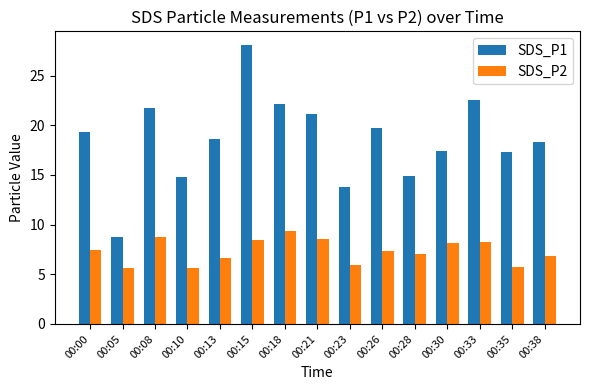

True or false: SDS_P1 has a value of 9.5 at 00:10.

False